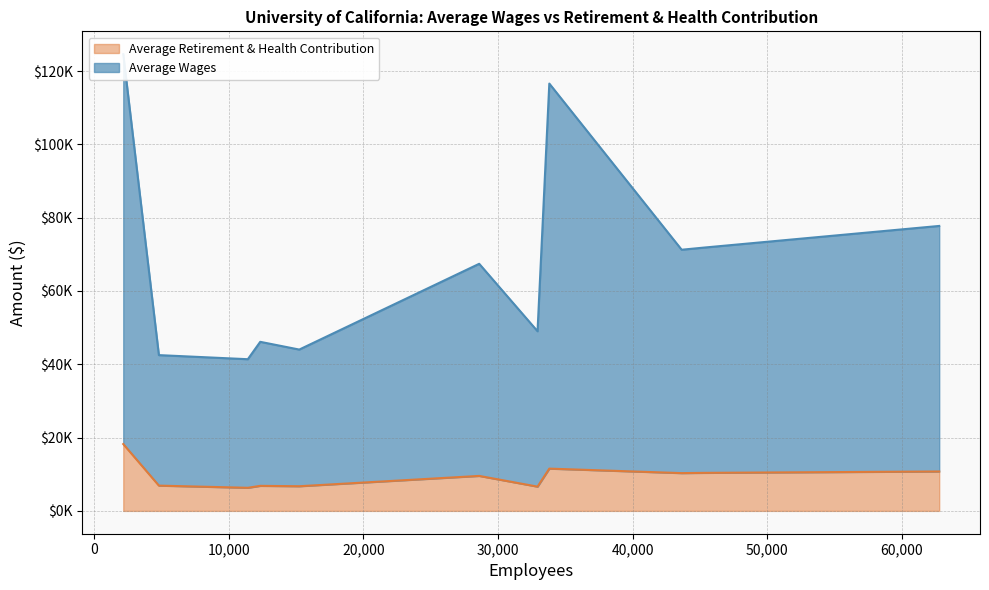

What are all the series names shown in the legend?

Average Wages, Average Retirement & Health Contribution